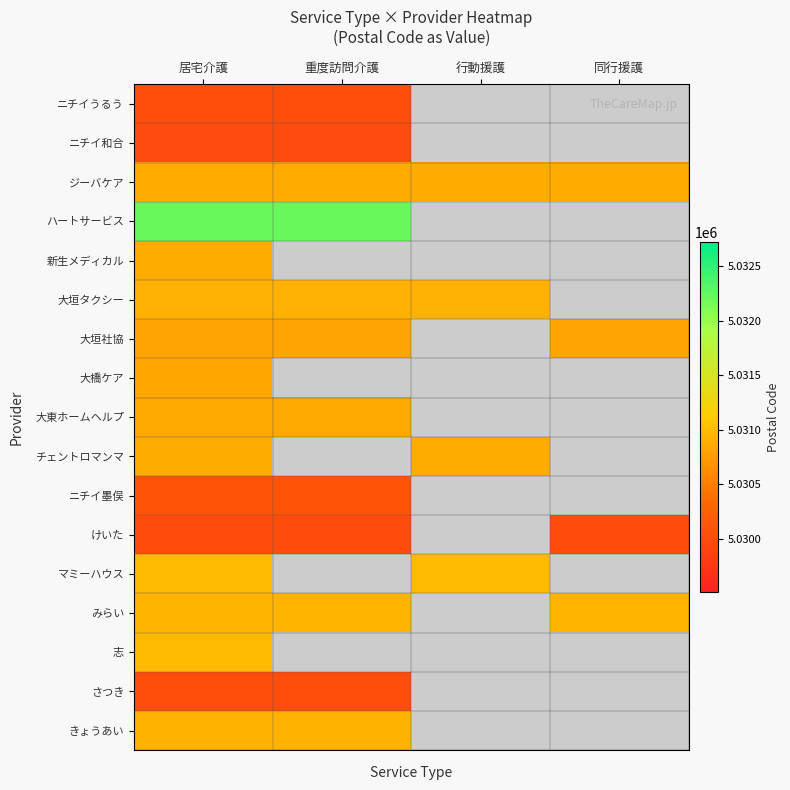

Which has a higher value, 同行援護 or 行動援護?

行動援護